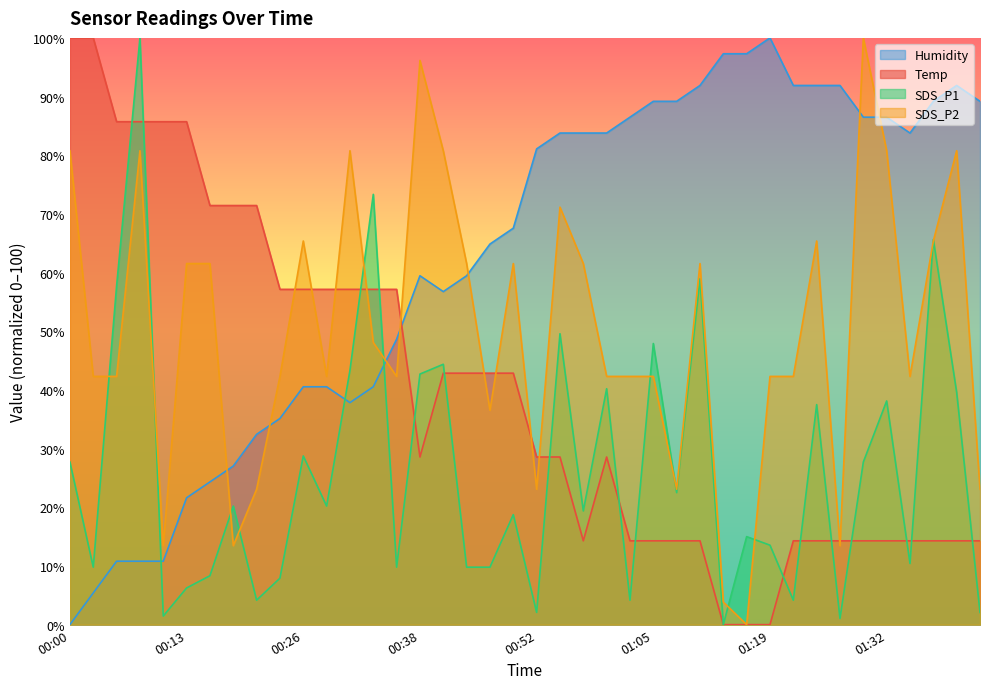

Which series changed the most between 00:18 and 01:16?

Temp